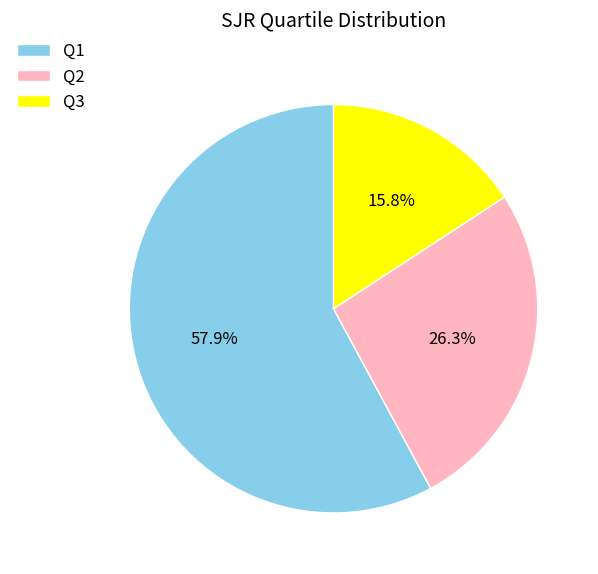

To the nearest percent, what is the difference between the largest and smallest slice percentages?

42%